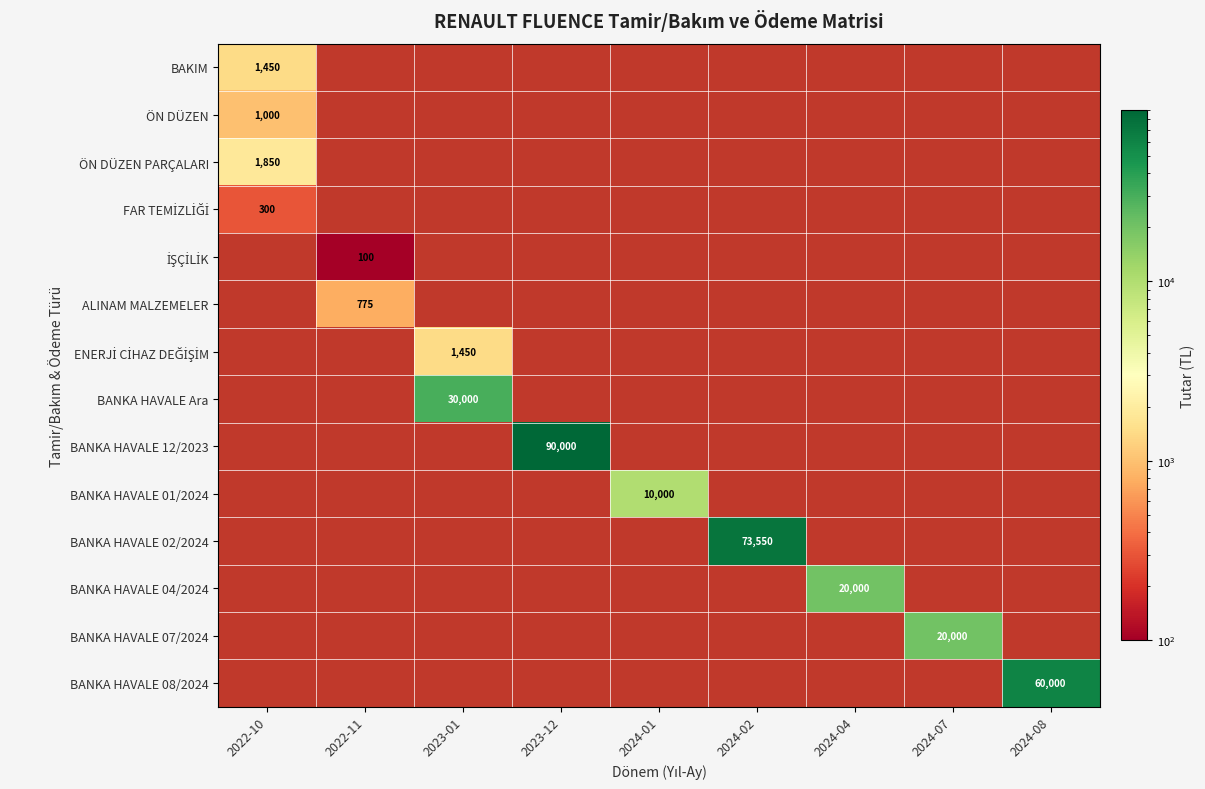

The value of BANKA HAVALE 04/2024 at 2024-04 is 20000. True or false?

True